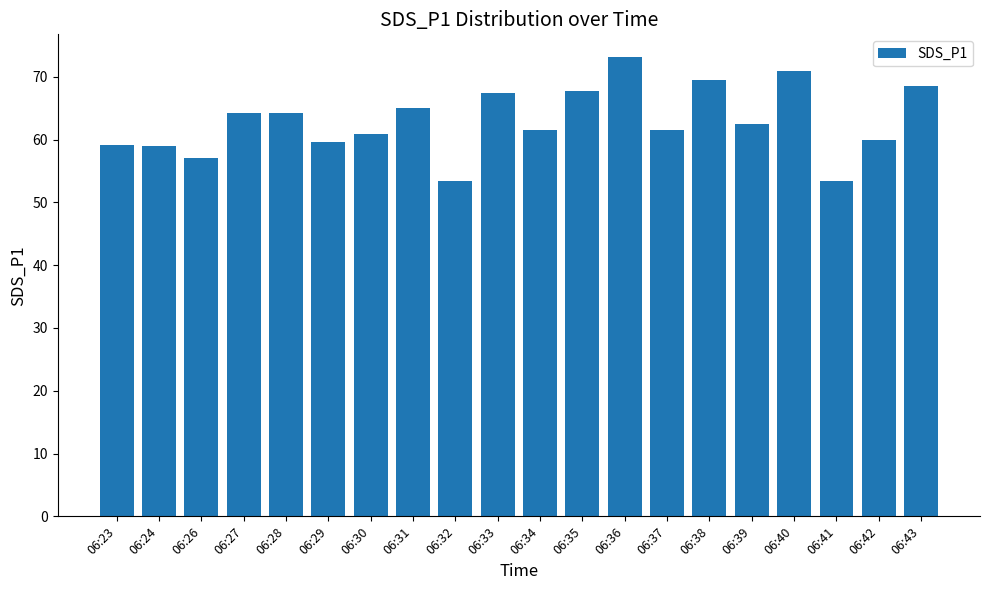

Between 06:30 and 06:24, which is larger?

06:30